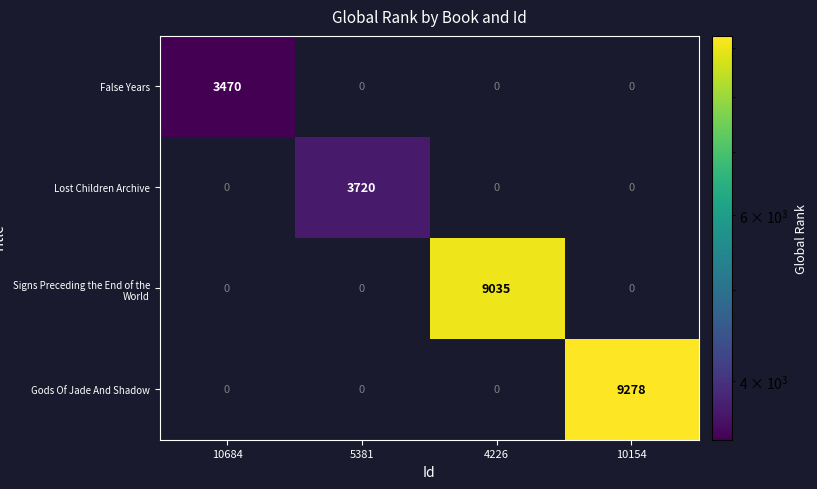

Which category has the highest value across all series?

10154